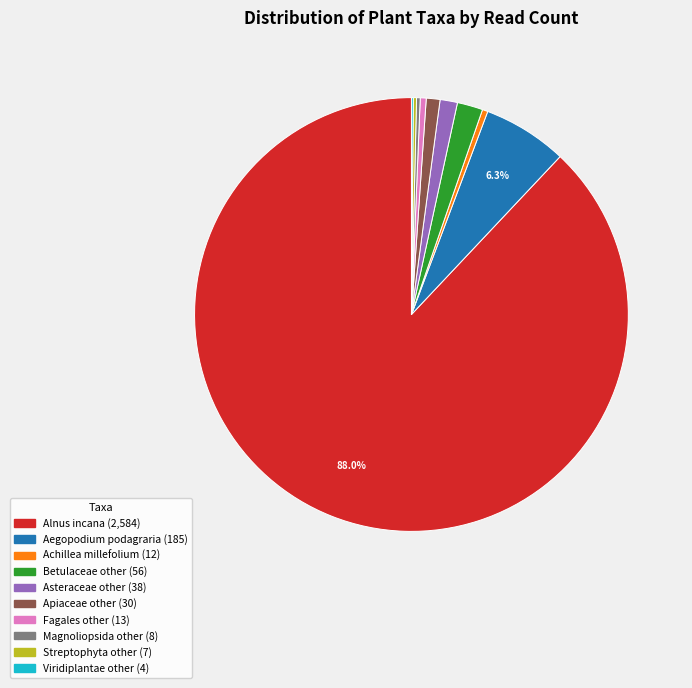

Which slice represents more than half of the pie?

Alnus incana